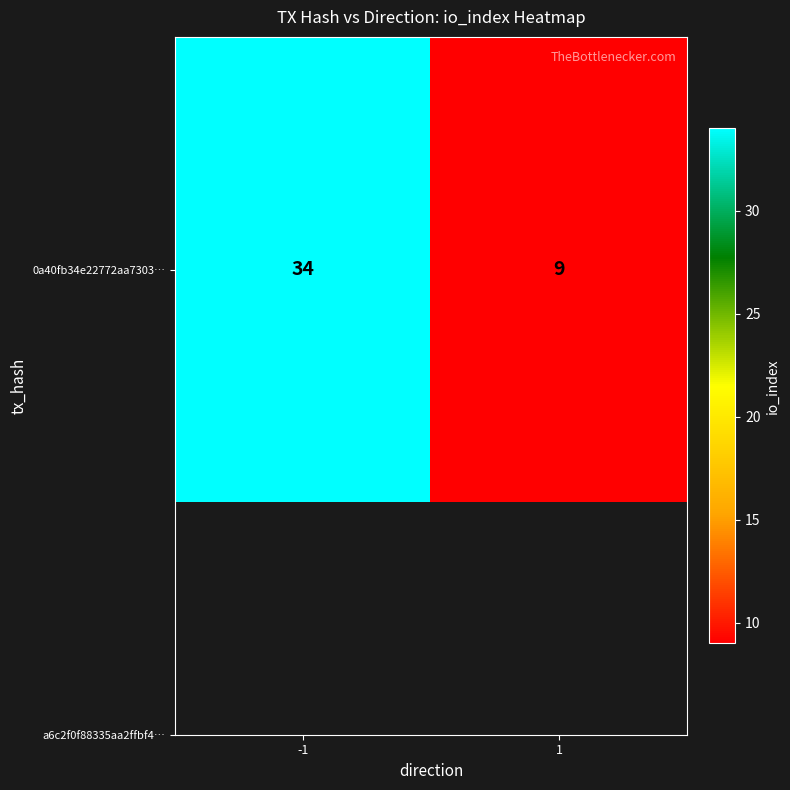

What is the maximum value shown in the chart?

34